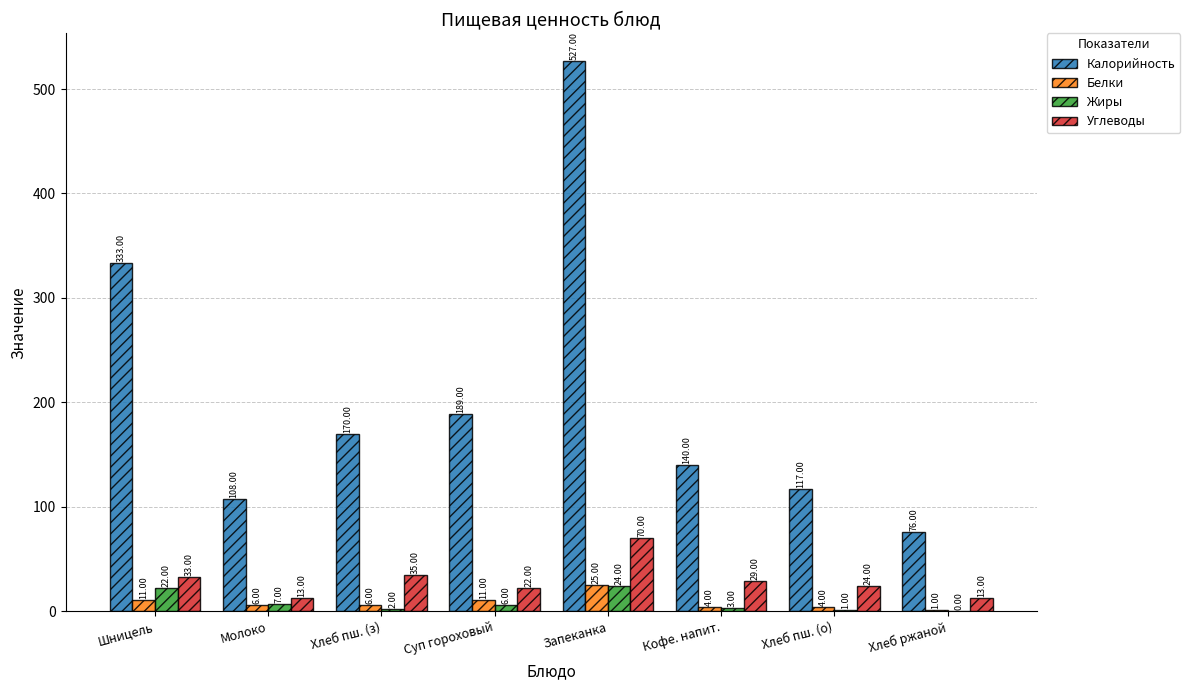

True or false: Калорийность has a value of 117 at Хлеб пш. (о).

True